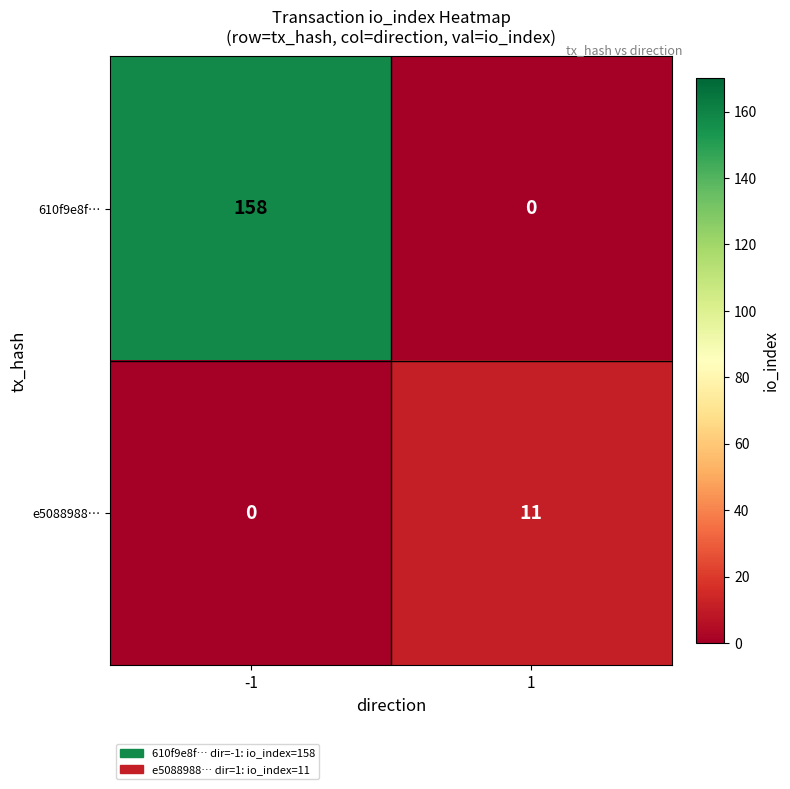

Is the value of 610f9e8f… at -1 greater than the value of e5088988… at -1?

Yes